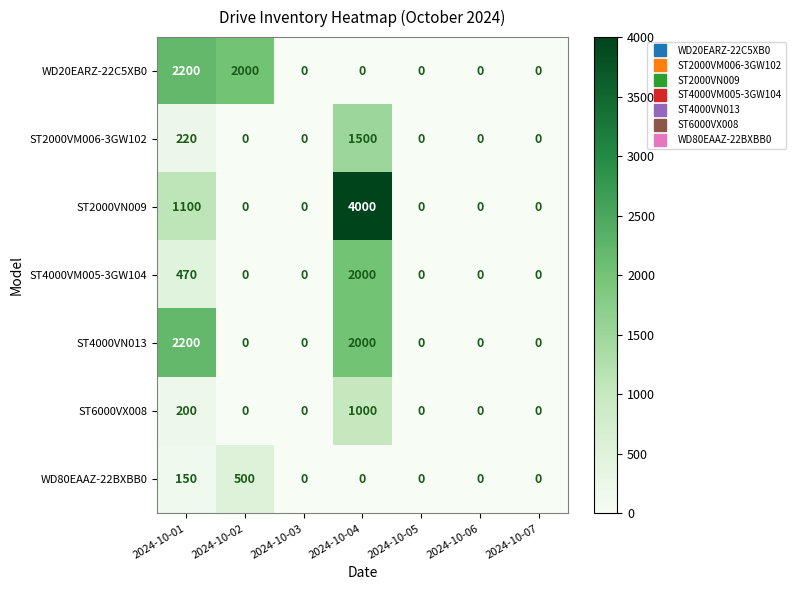

At how many categories does at least one series exceed 2274?

1